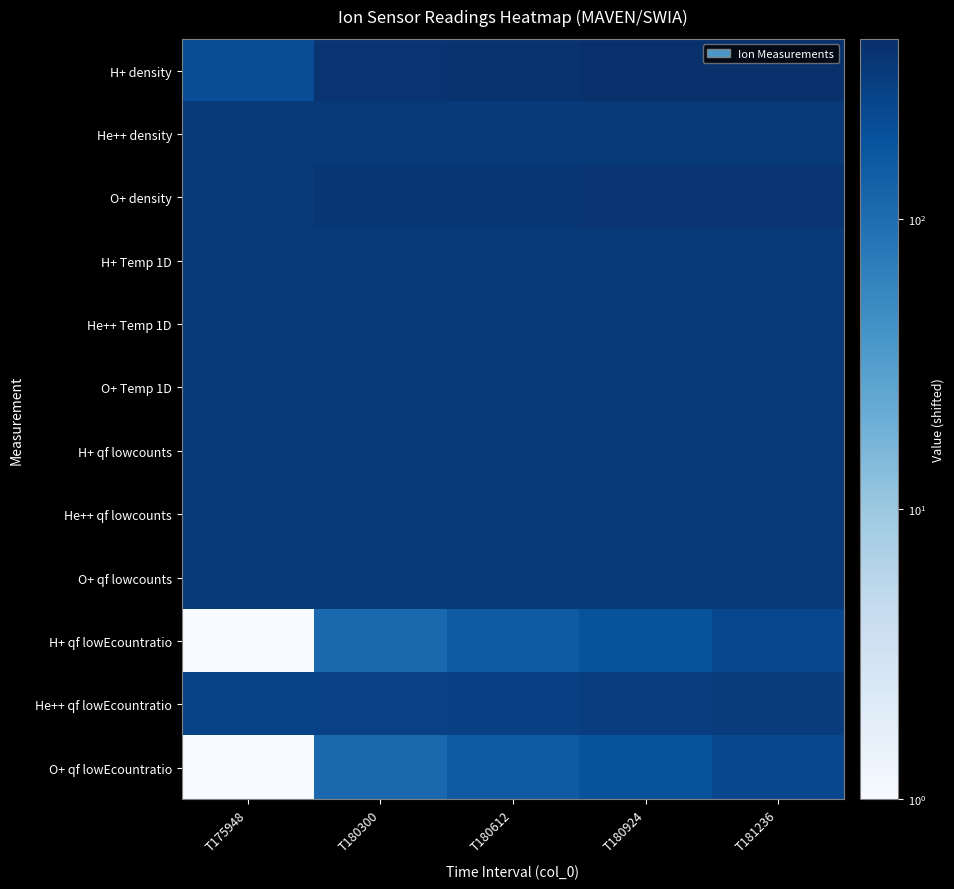

What is the minimum value shown in the chart?

1.0